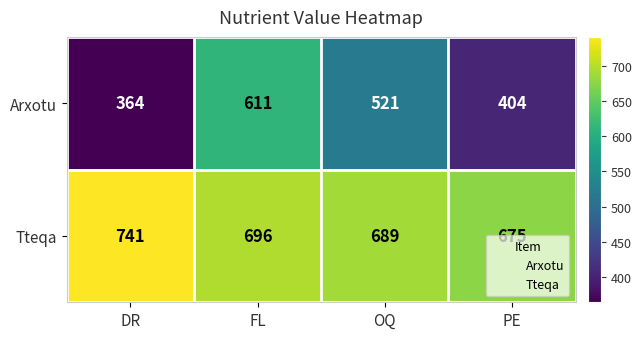

The value of Tteqa at OQ is 141. True or false?

False